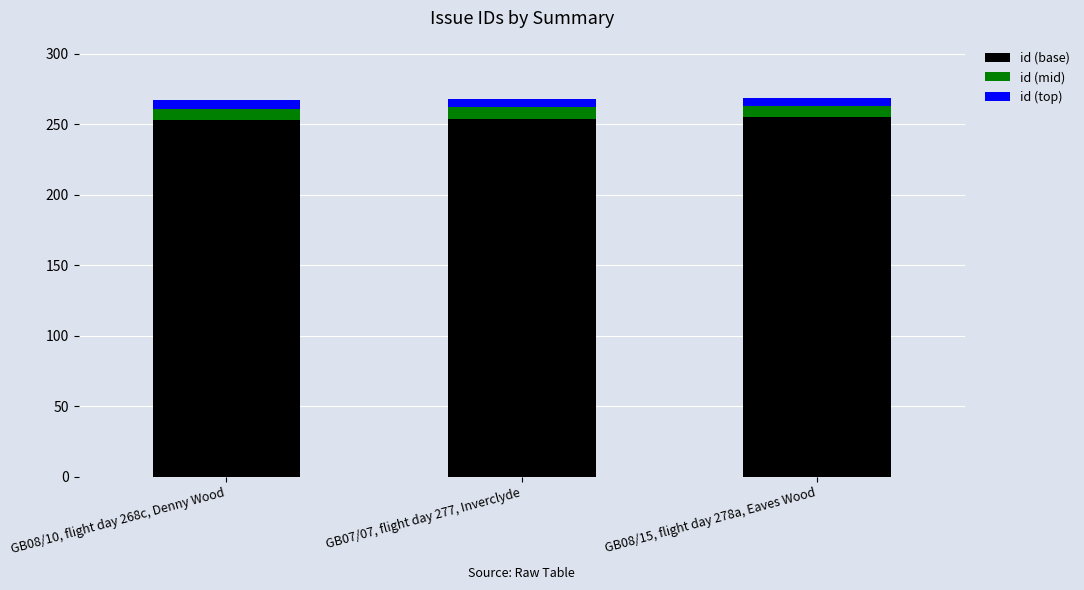

The id (base) series shows 253 at GB08/10, flight day 268c, Denny Wood. True or false?

True